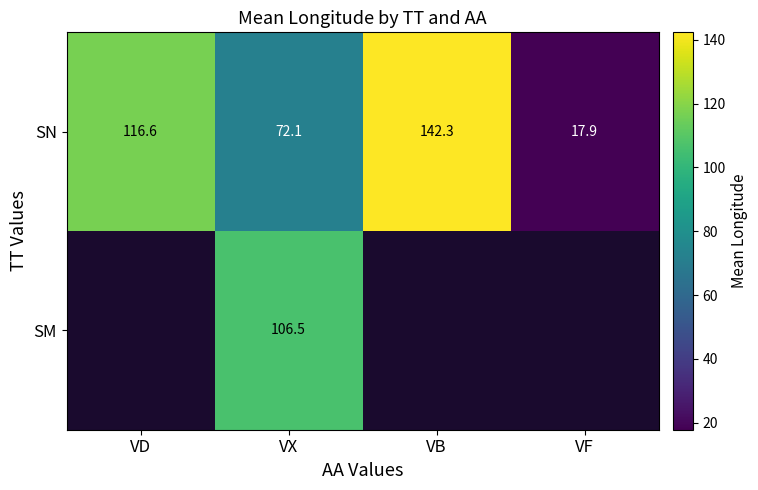

True or false: SN has a value of 27.6 at VF.

False